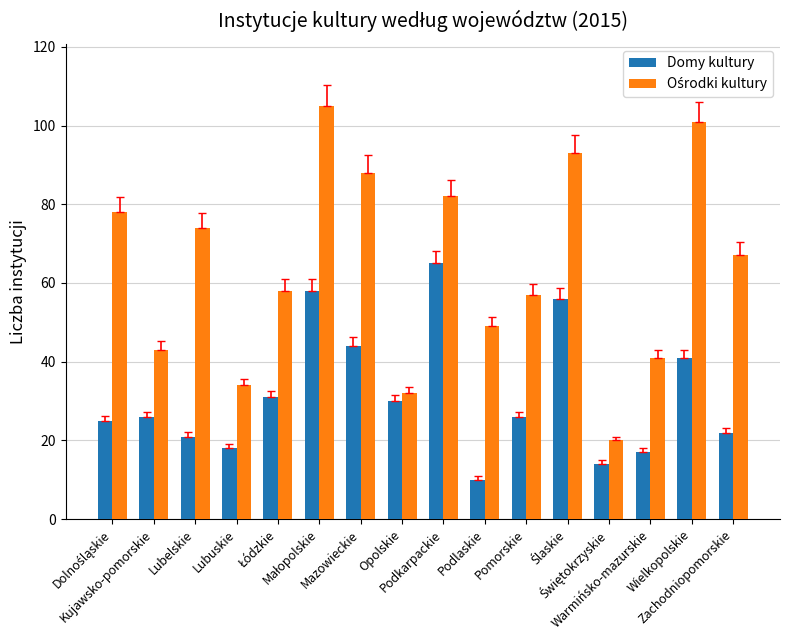

What is the difference between the maximum and minimum values in the Domy kultury series?

55